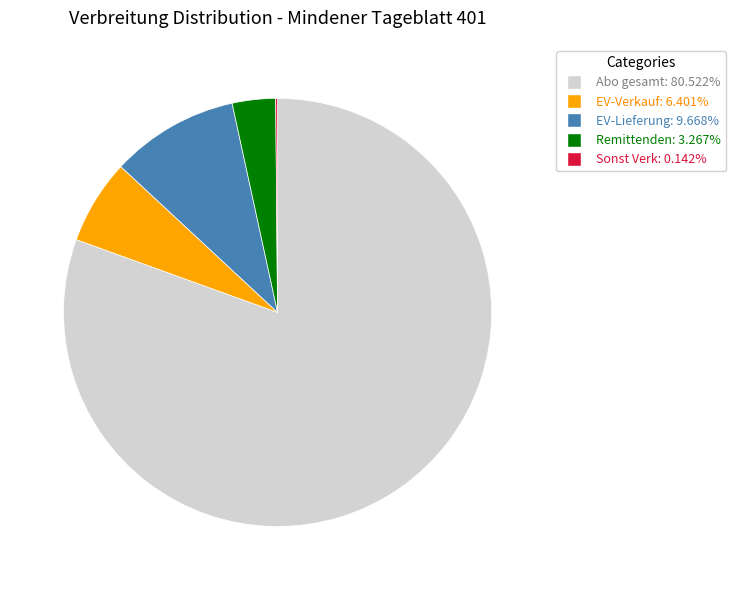

Which category has the biggest portion of the pie?

Abo gesamt